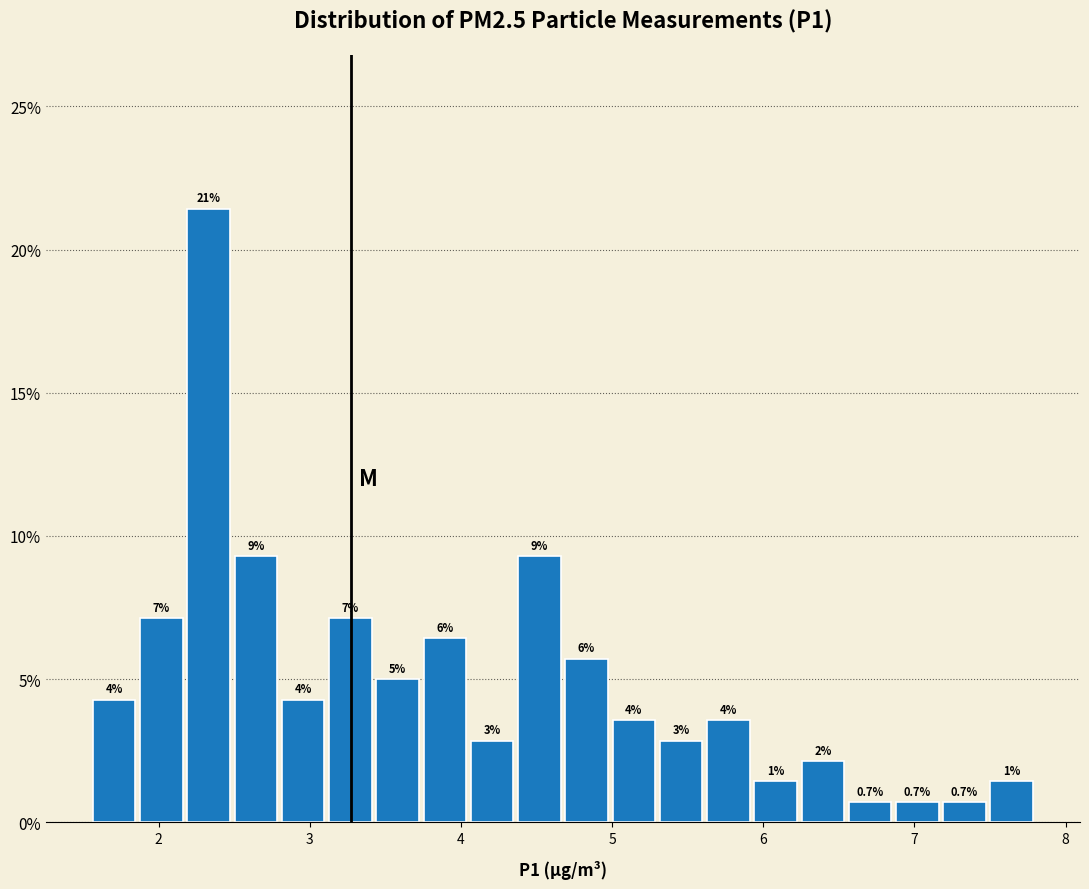

Read against the x-axis, roughly where is the centre of the tallest bar?

2.3